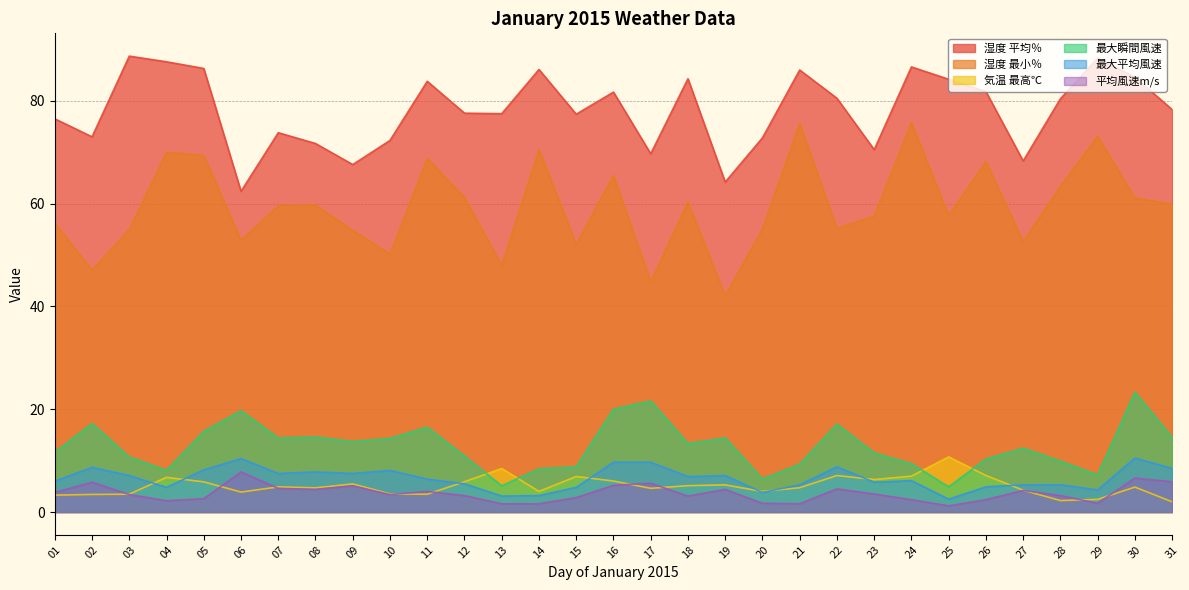

Between 15 and 20, which series saw the biggest shift?

湿度 平均％